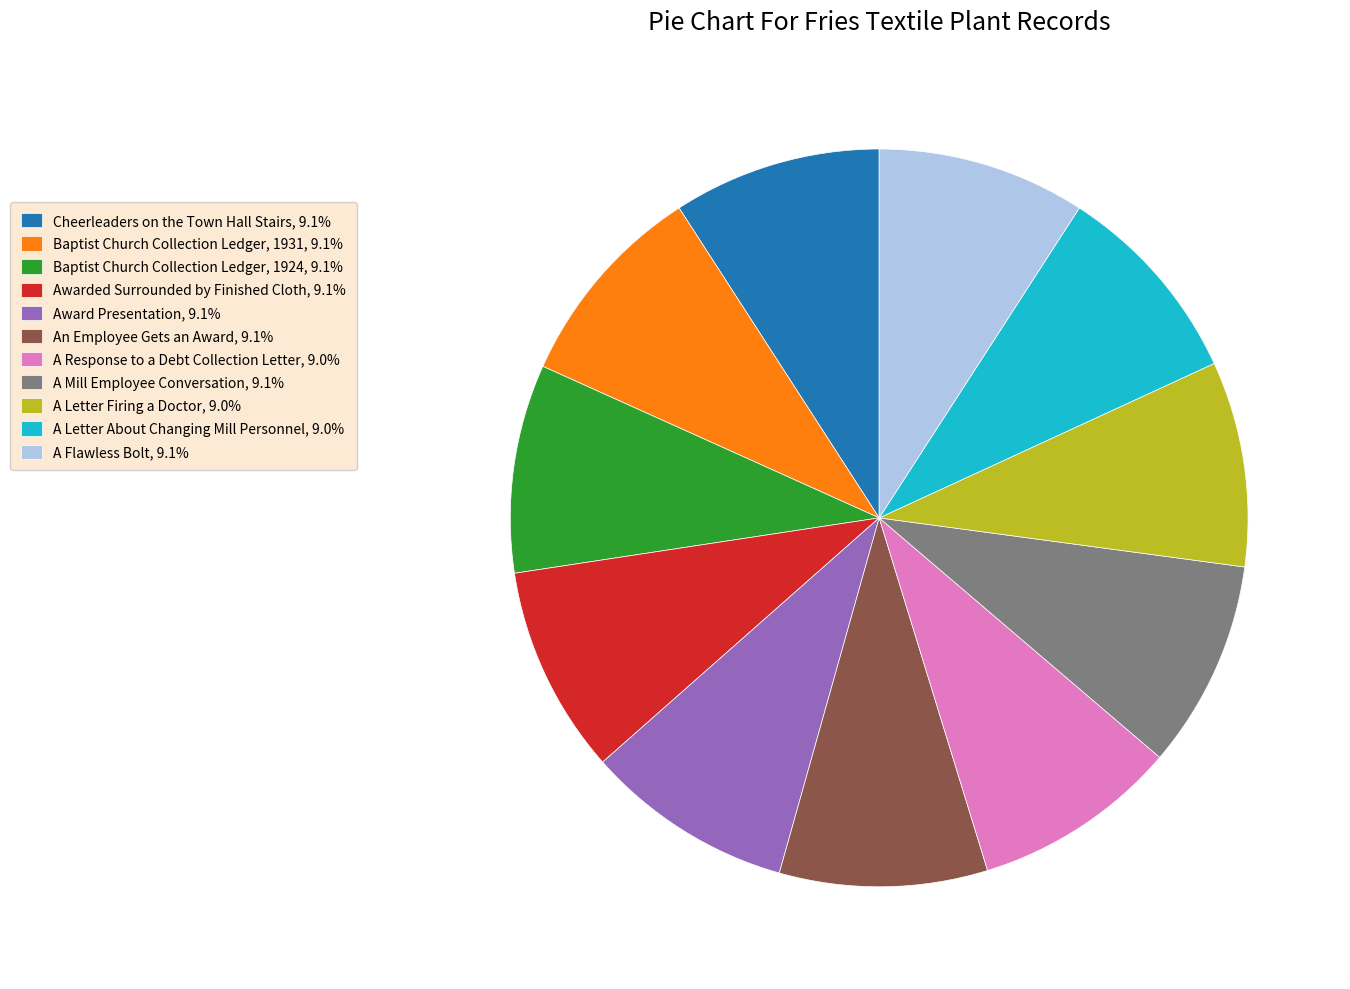

Is the sum of Award Presentation, 9.1% and A Letter About Changing Mill Personnel, 9.0% greater than half?

No